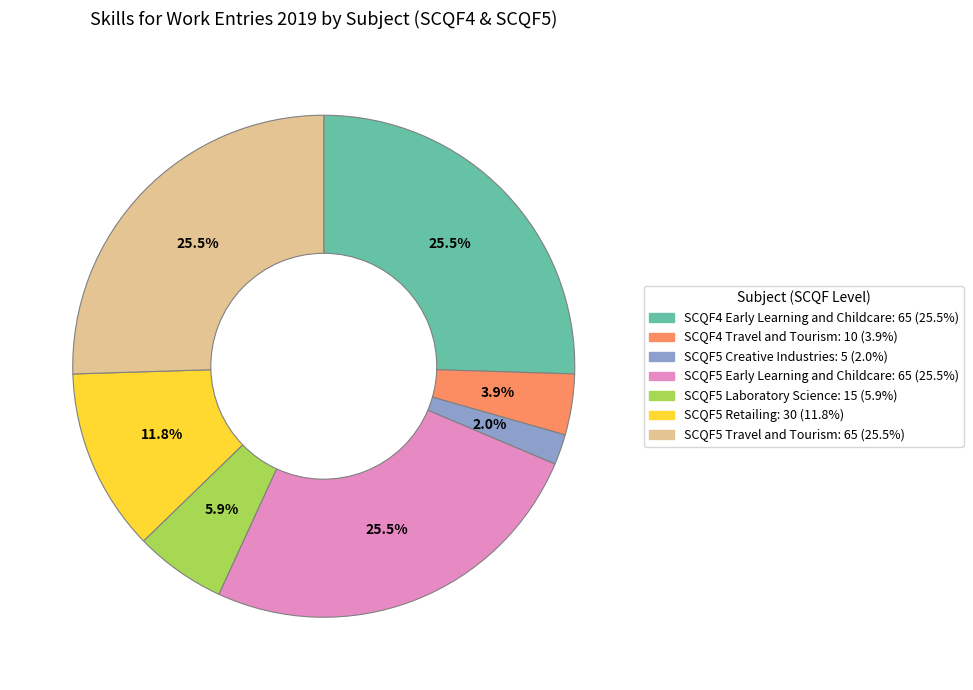

Is there a majority slice in this chart?

No